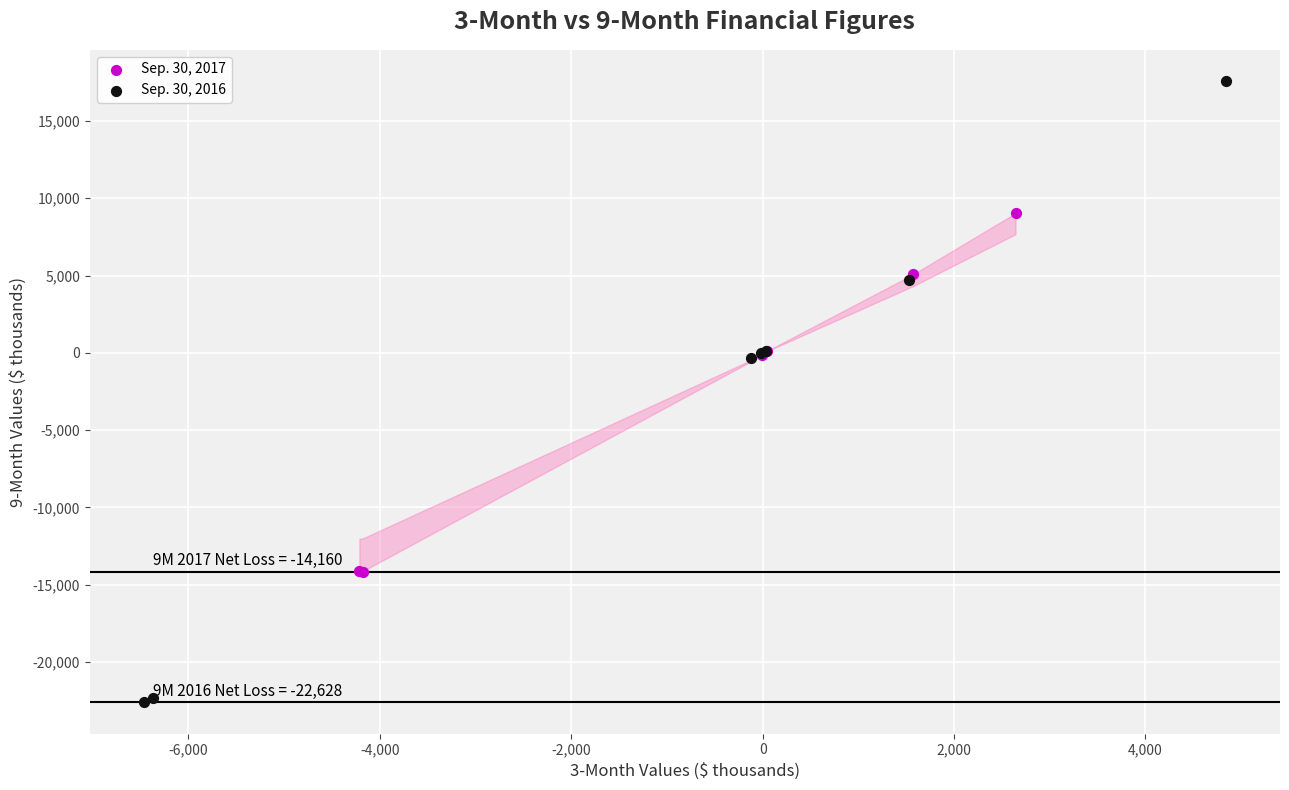

Which series contains the highest Y value?

Sep. 30, 2016